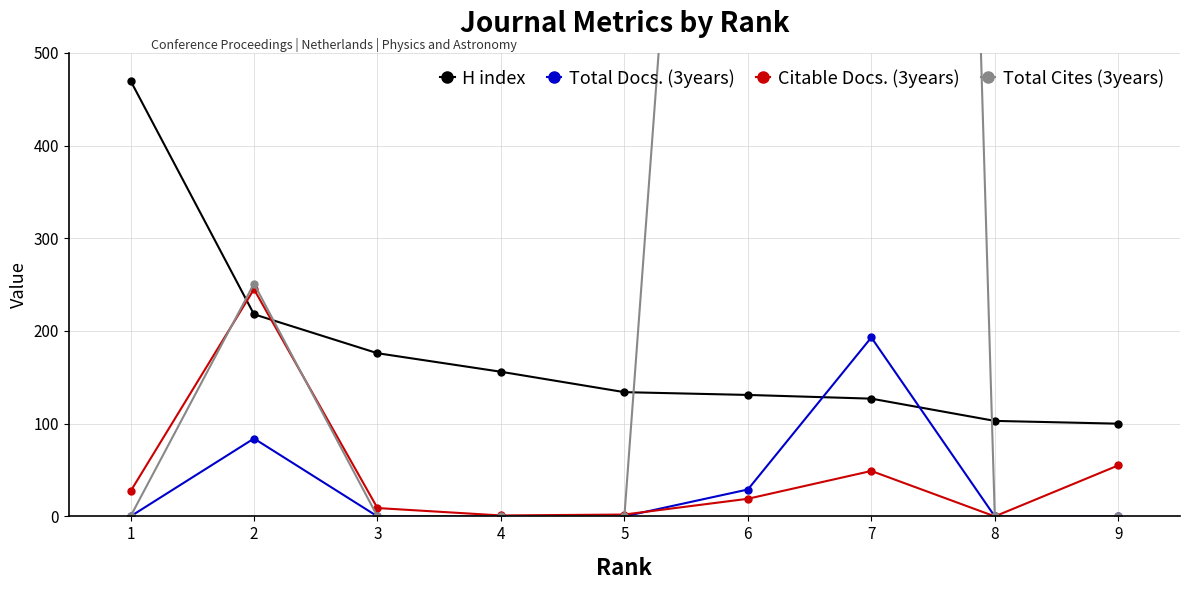

What is the sum of all Citable Docs. (3years) values?

407